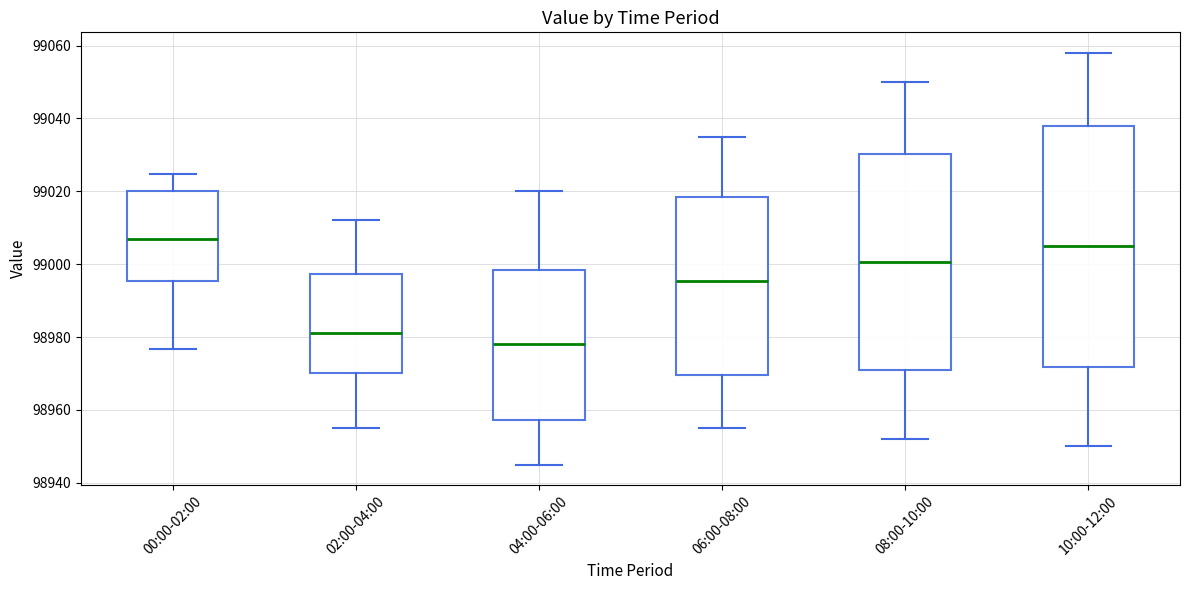

Reading left to right, transcribe this box plot: for each box, give where its median line is, the range the box spans, and where its two whiskers end, as read against the y-axis. The values are not printed on the chart, so give them approximately, as read against the axis.

00:00-02:00: median 99006, box 98996 to 99020, whiskers 98976 to 99024
02:00-04:00: median 98982, box 98970 to 98998, whiskers 98956 to 99012
04:00-06:00: median 98978, box 98958 to 98998, whiskers 98946 to 99020
06:00-08:00: median 98996, box 98970 to 99018, whiskers 98956 to 99036
08:00-10:00: median 99000, box 98972 to 99030, whiskers 98952 to 99050
10:00-12:00: median 99006, box 98972 to 99038, whiskers 98950 to 99058